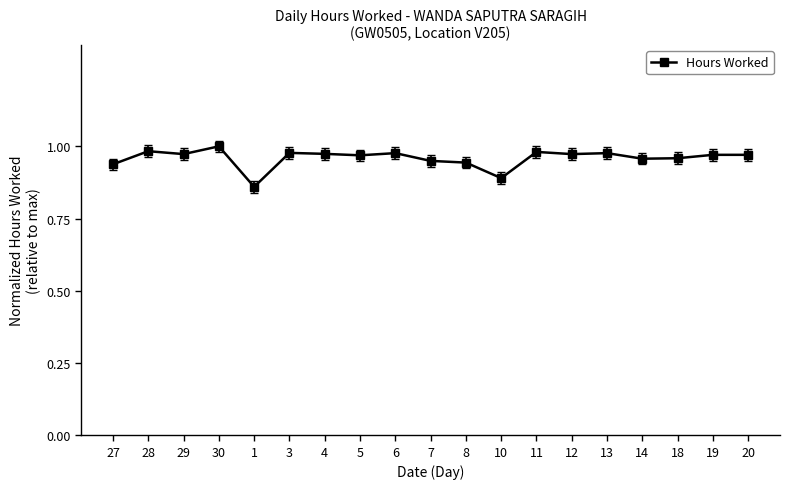

What is the label of the 16th point from the right?

30